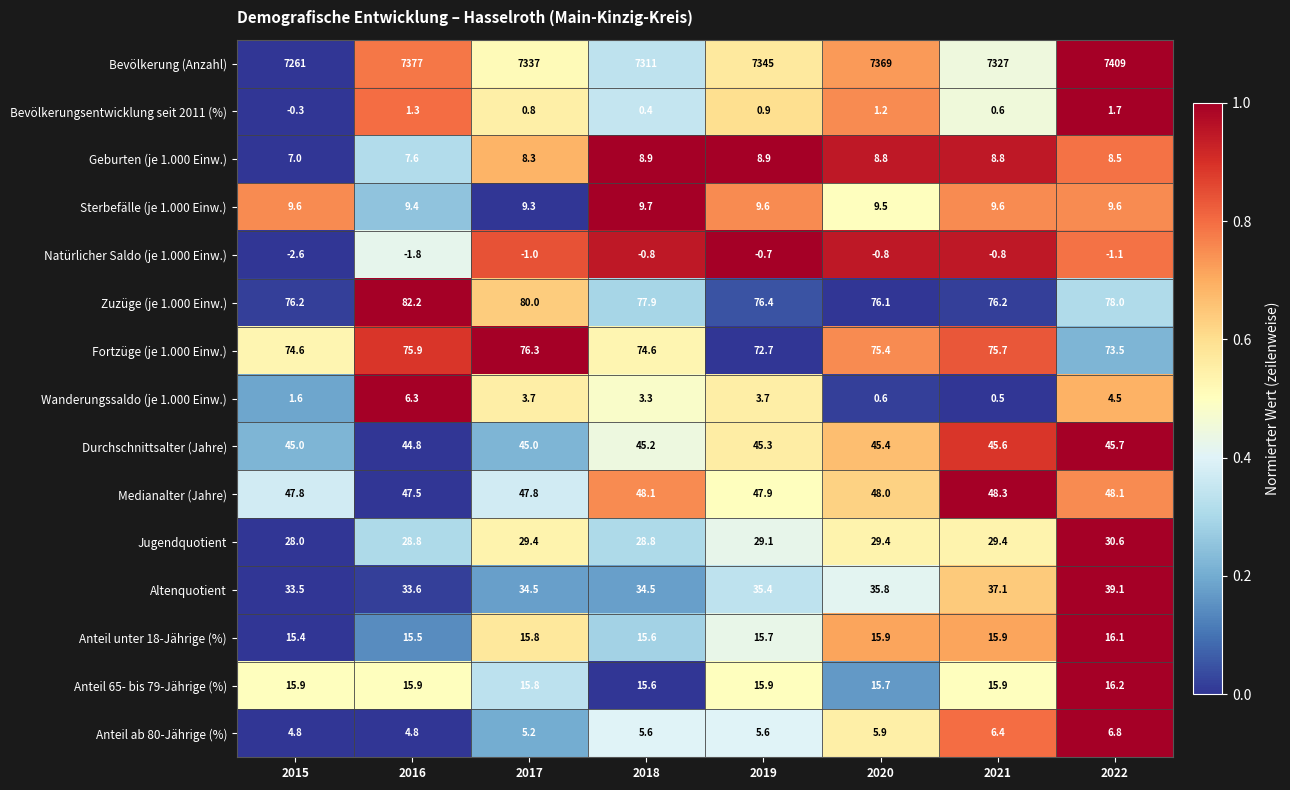

Which series has the largest total across all categories?

Bevölkerung (Anzahl)